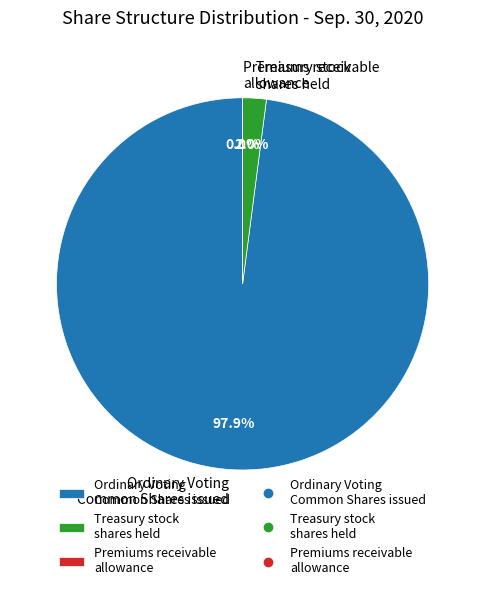

What is the total percentage of Treasury stock shares held and Ordinary Voting Common Shares issued?

100.0%